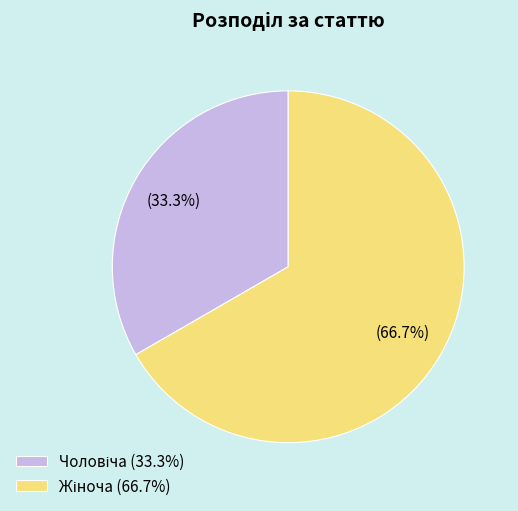

How many segments does this pie chart have?

2